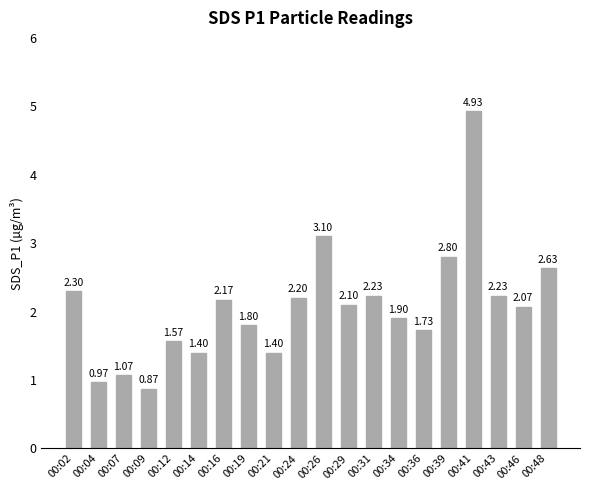

Which has a higher value, 00:12 or 00:07?

00:12